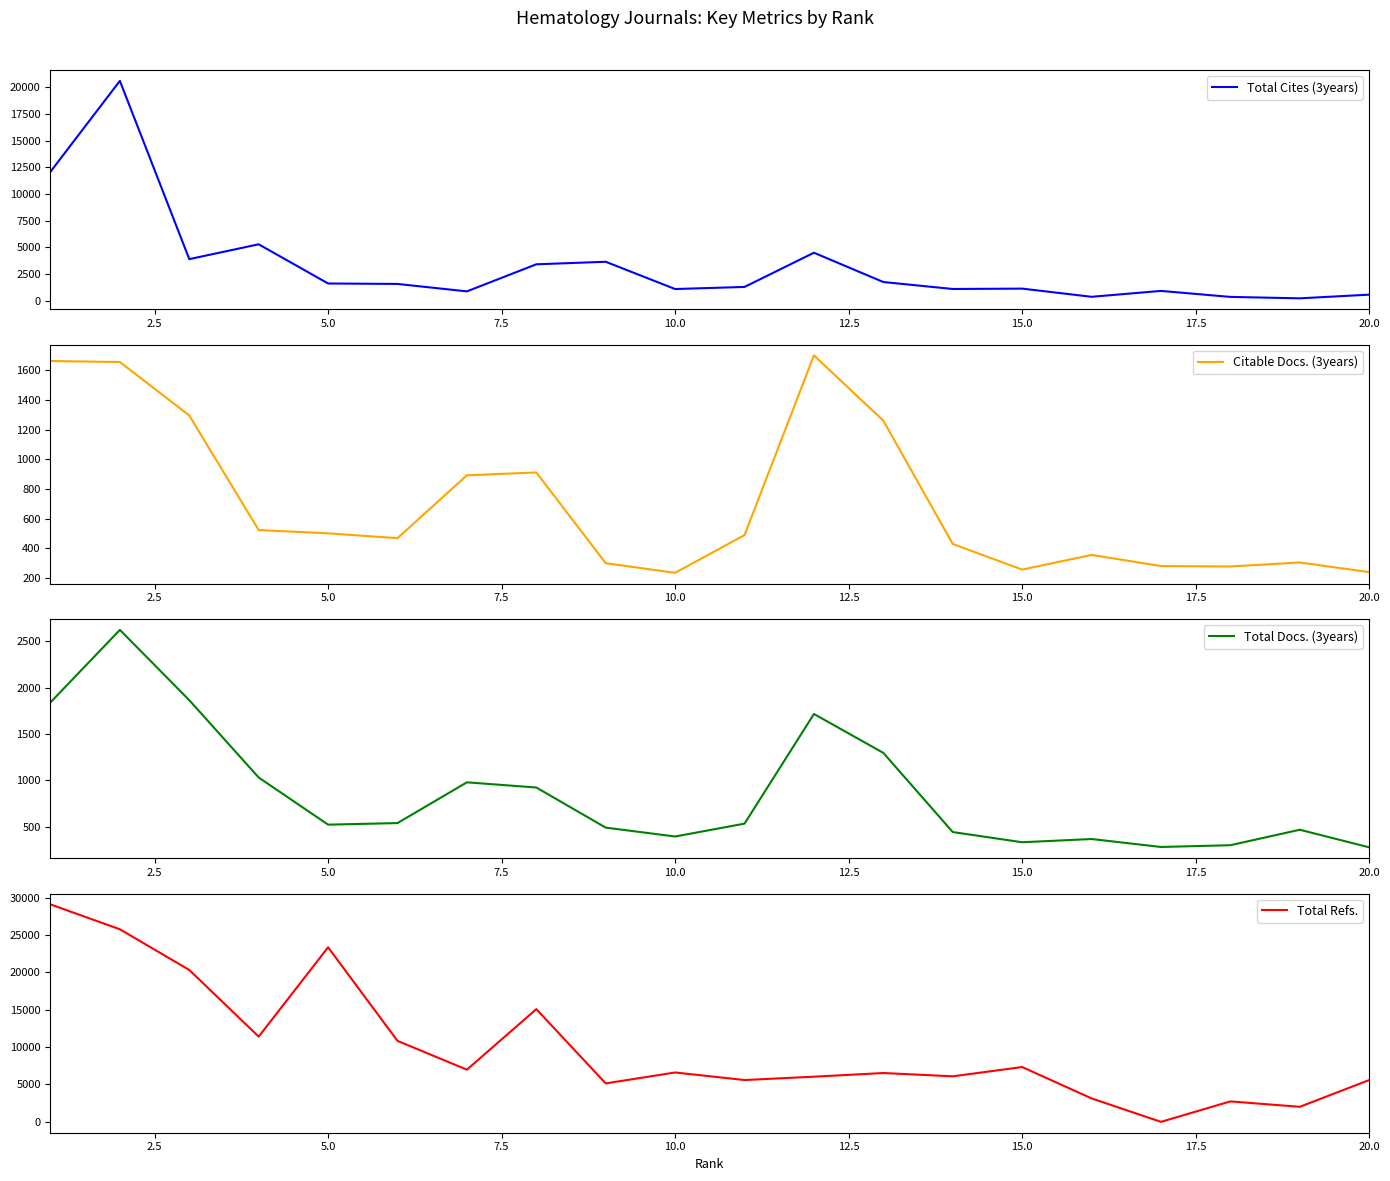

The Total Refs. series shows -10553 at 16. True or false?

False